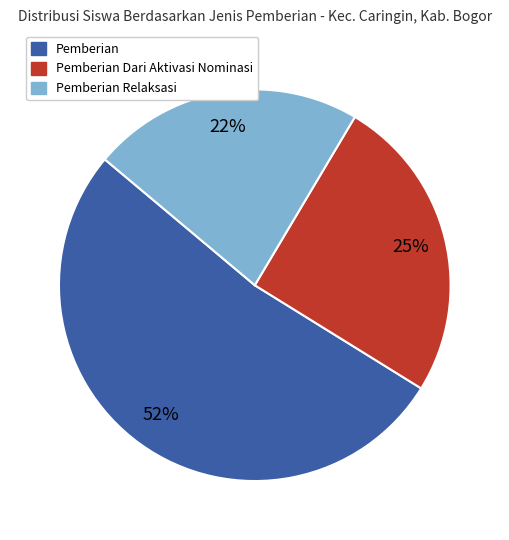

Is there any slice that represents more than half of the pie?

Yes